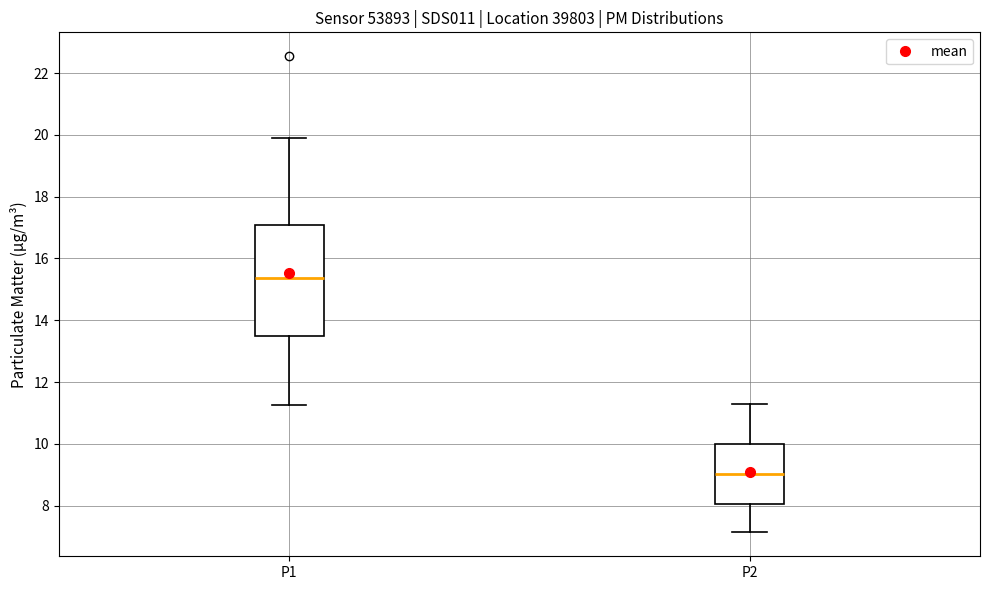

Where does the median line of the box for P2 sit on the y-axis? The values are not printed on the chart, so give them approximately, as read against the axis.

9.0